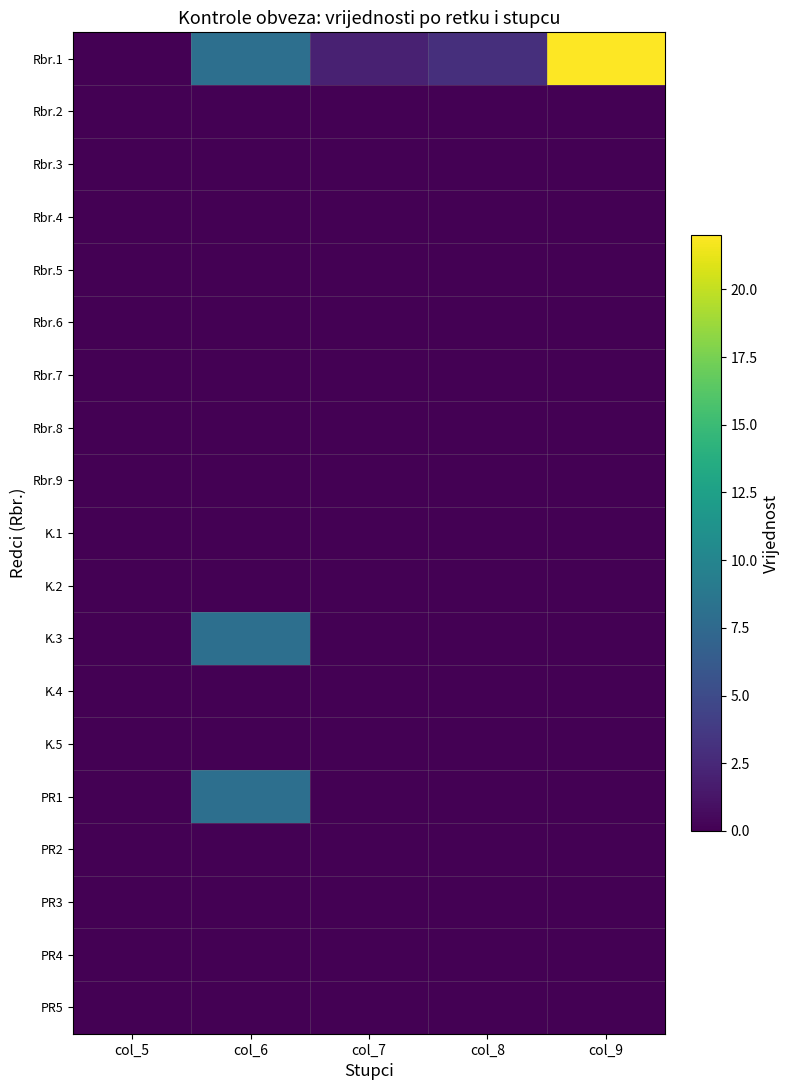

Which series has the largest range (max minus min)?

Rbr.1